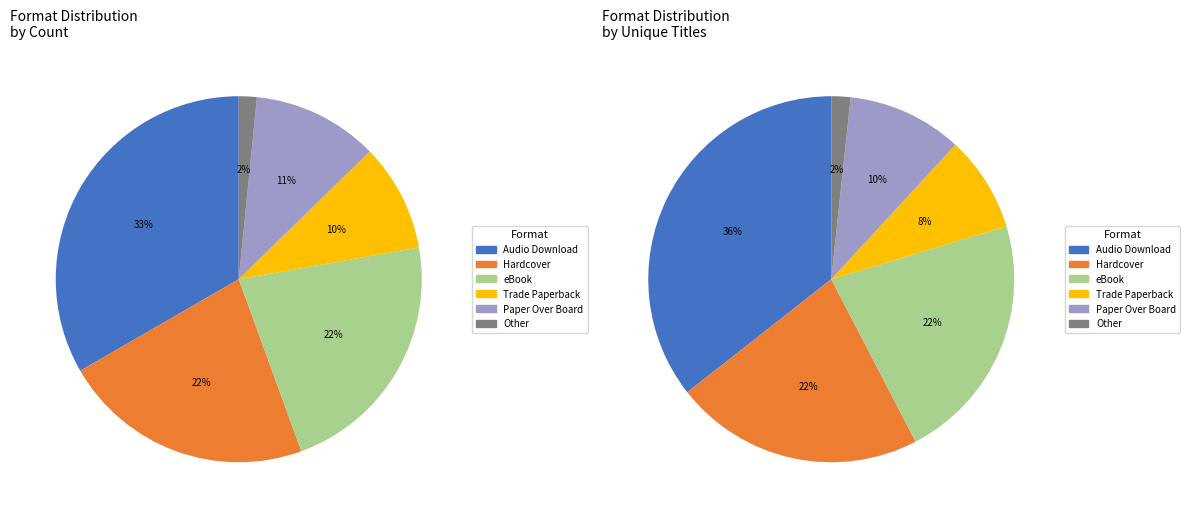

To the nearest percent, what percentage of the pie is Audio Download?

33%